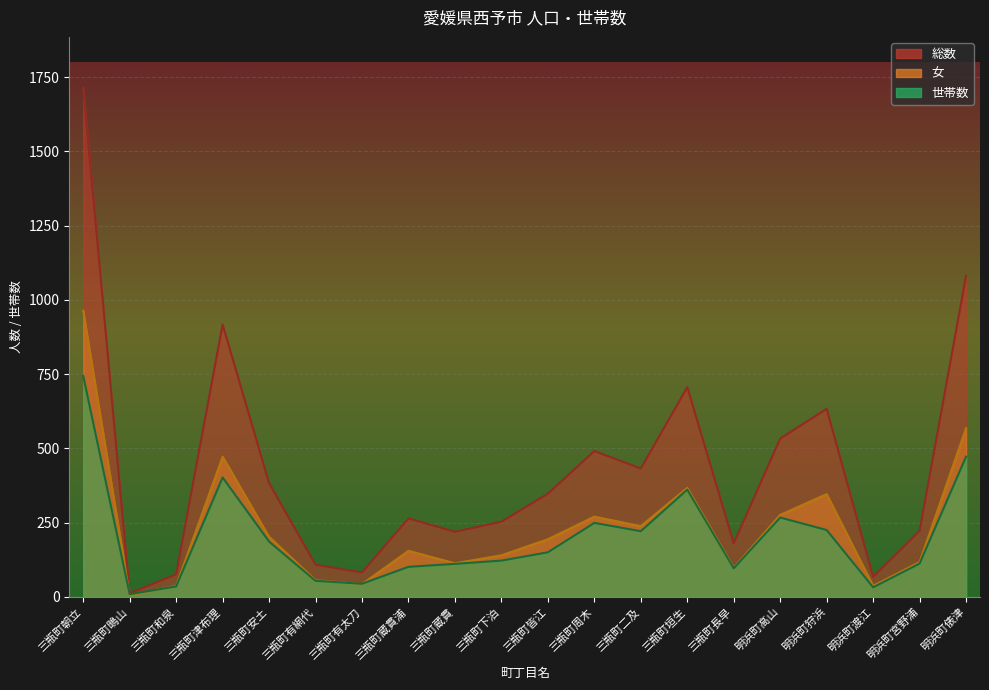

At which category does 総数 reach its first local peak?

三瓶町津布理